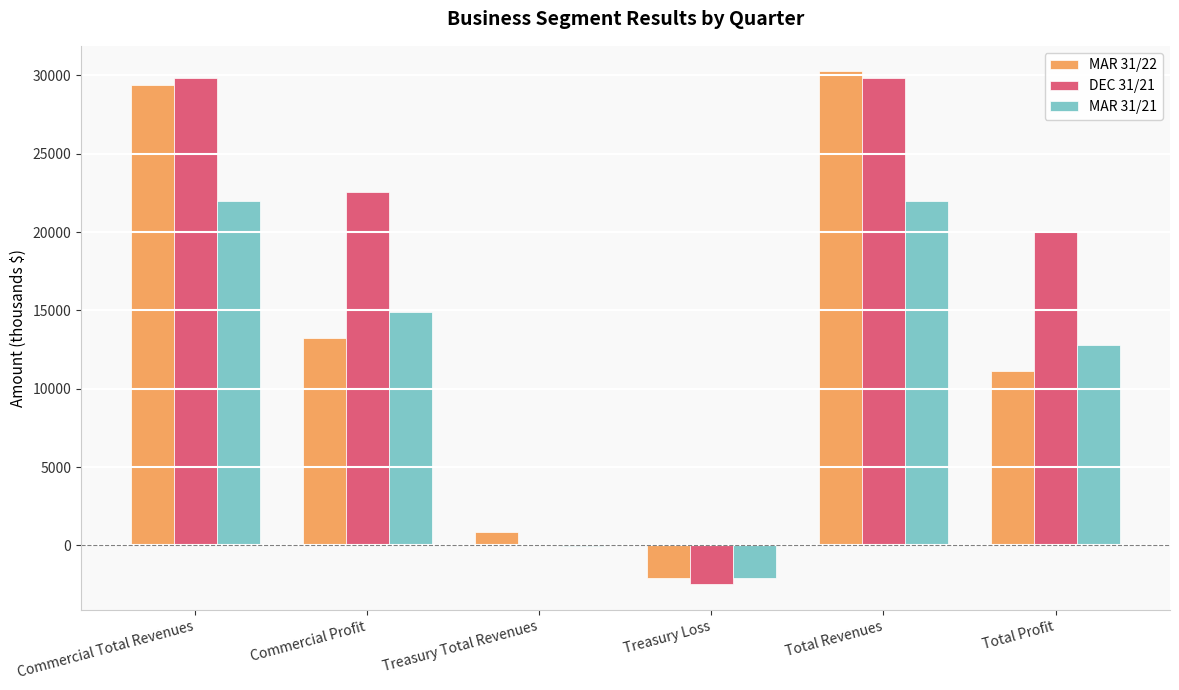

What is the greatest value displayed?

30252